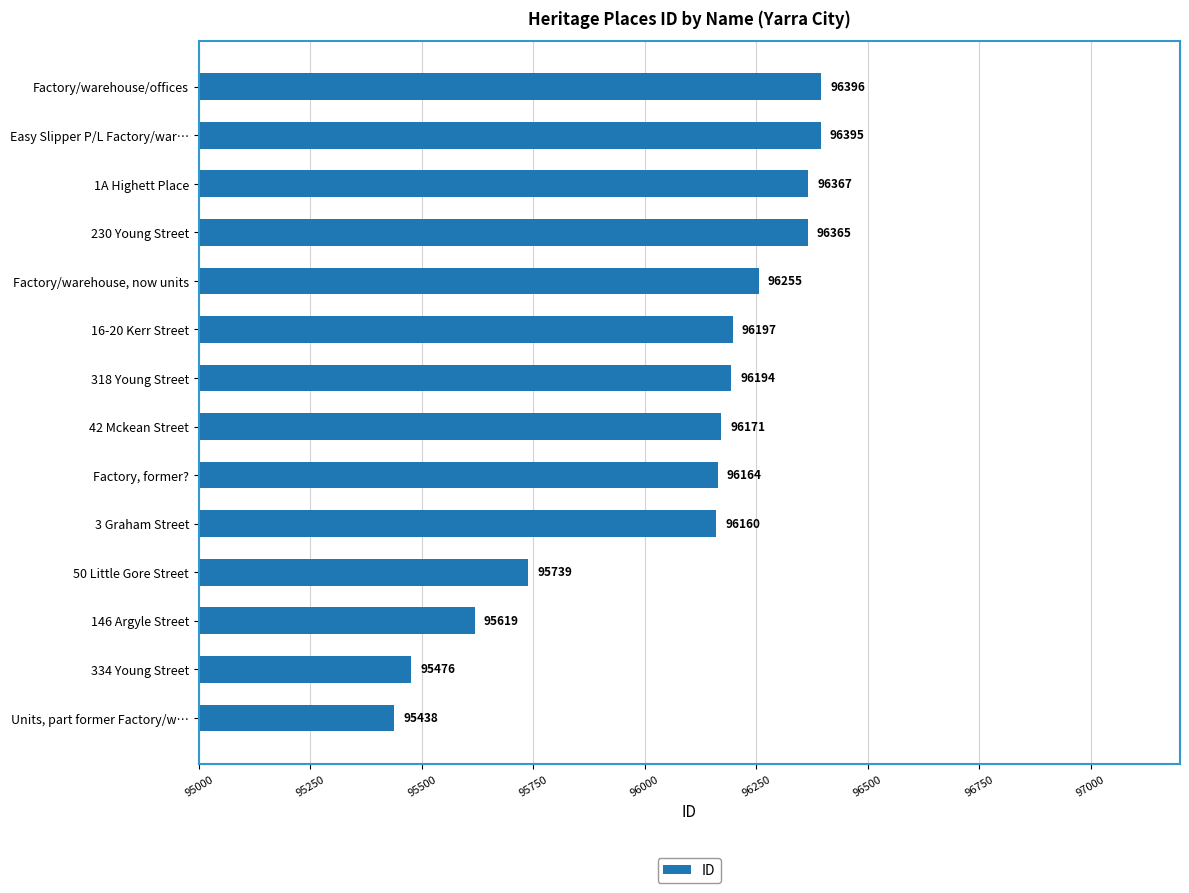

List the labels in order of value, largest first.

Factory/warehouse/offices, Easy Slipper P/L Factory/war…, 1A Highett Place, 230 Young Street, Factory/warehouse, now units, 16-20 Kerr Street, 318 Young Street, 42 Mckean Street, Factory, former?, 3 Graham Street, 50 Little Gore Street, 146 Argyle Street, 334 Young Street, Units, part former Factory/w…